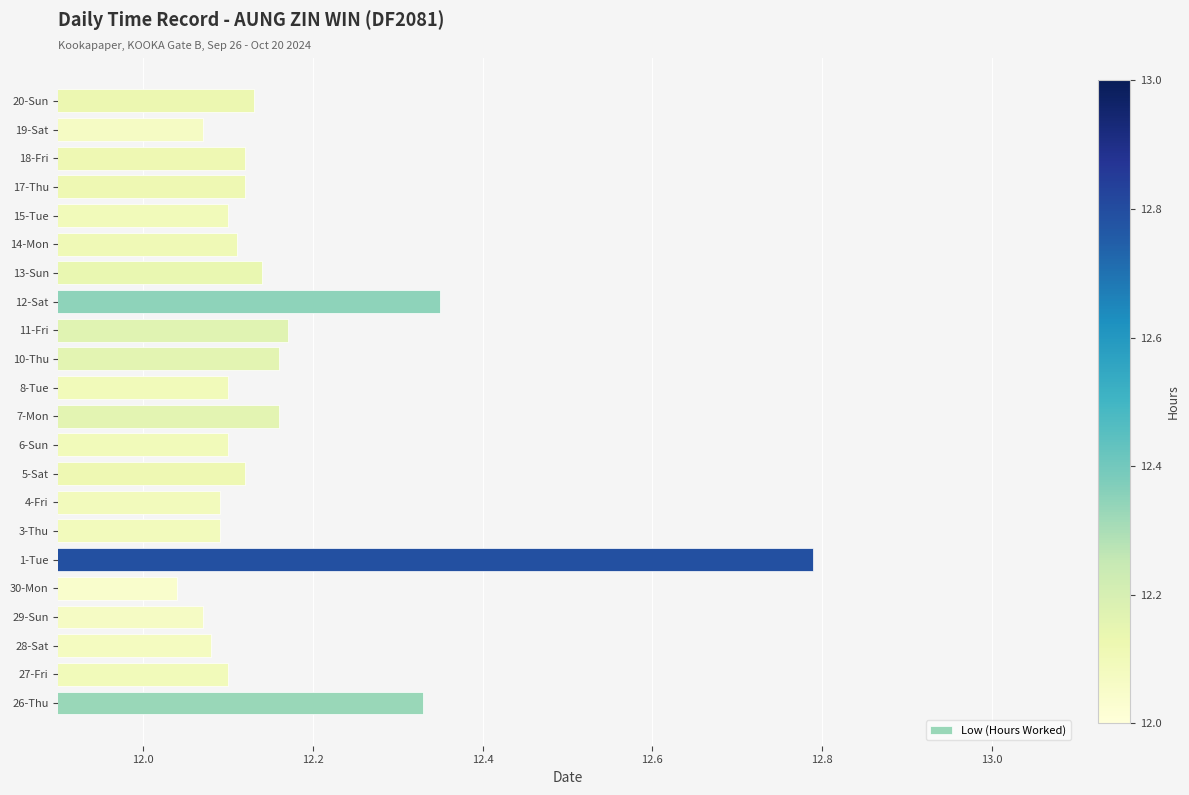

At which label is the value closest to 12?

30-Mon